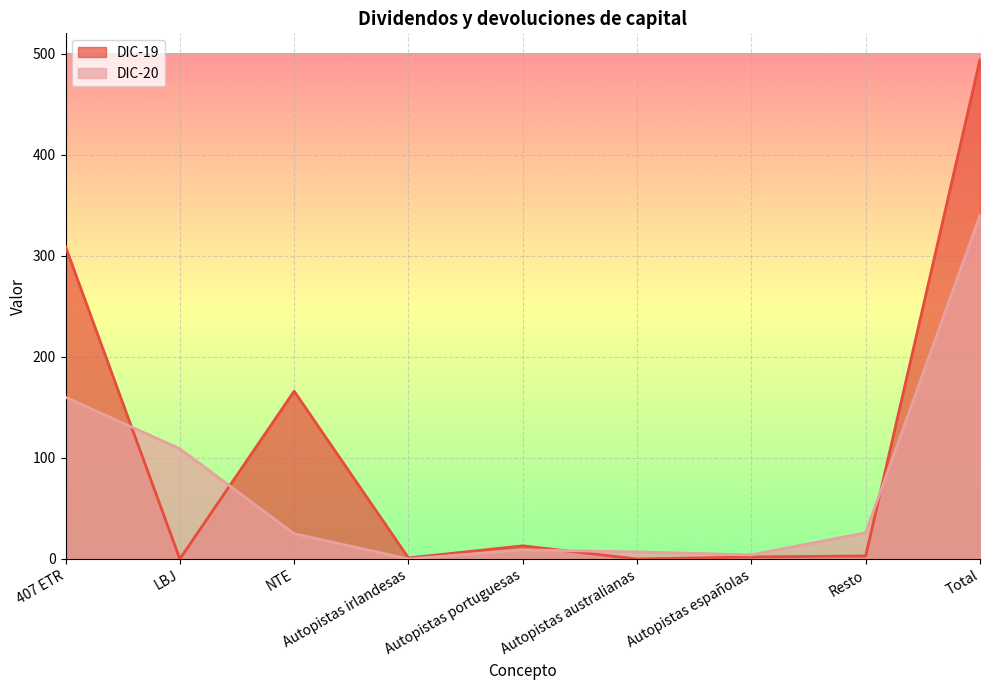

How many data points in DIC-20 are less than 25?

4